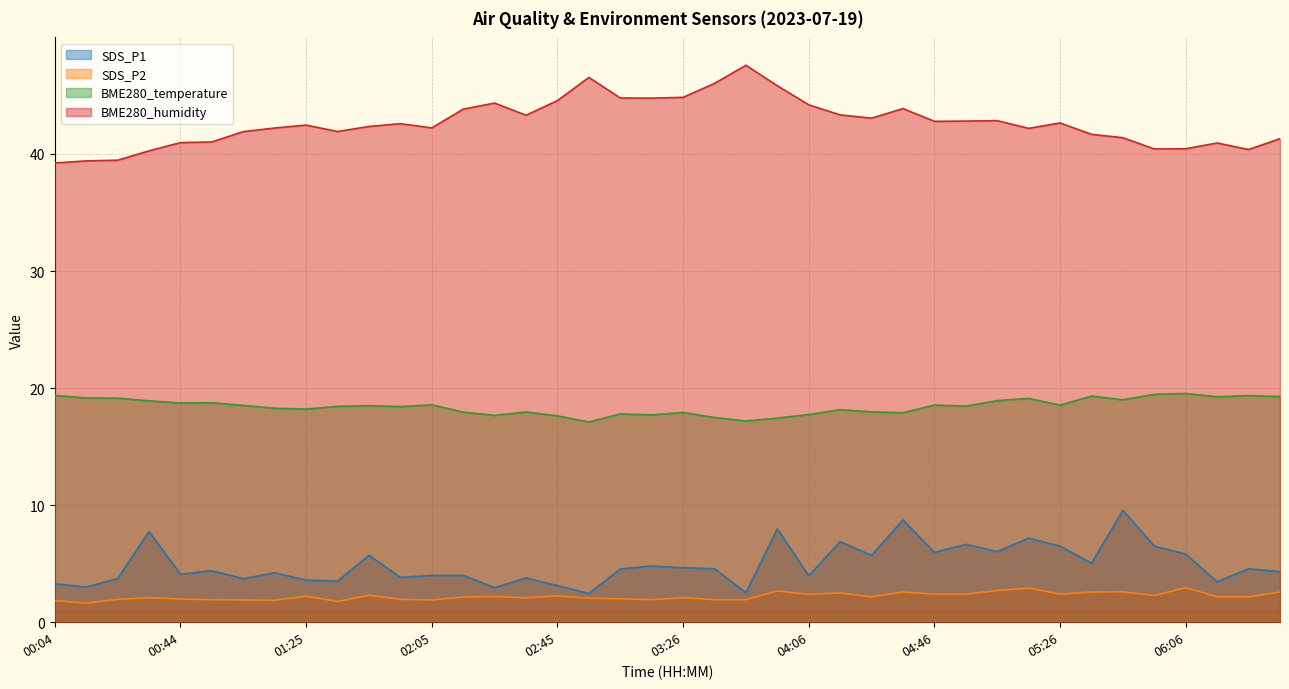

Where does the BME280_temperature series first go above 18?

00:04